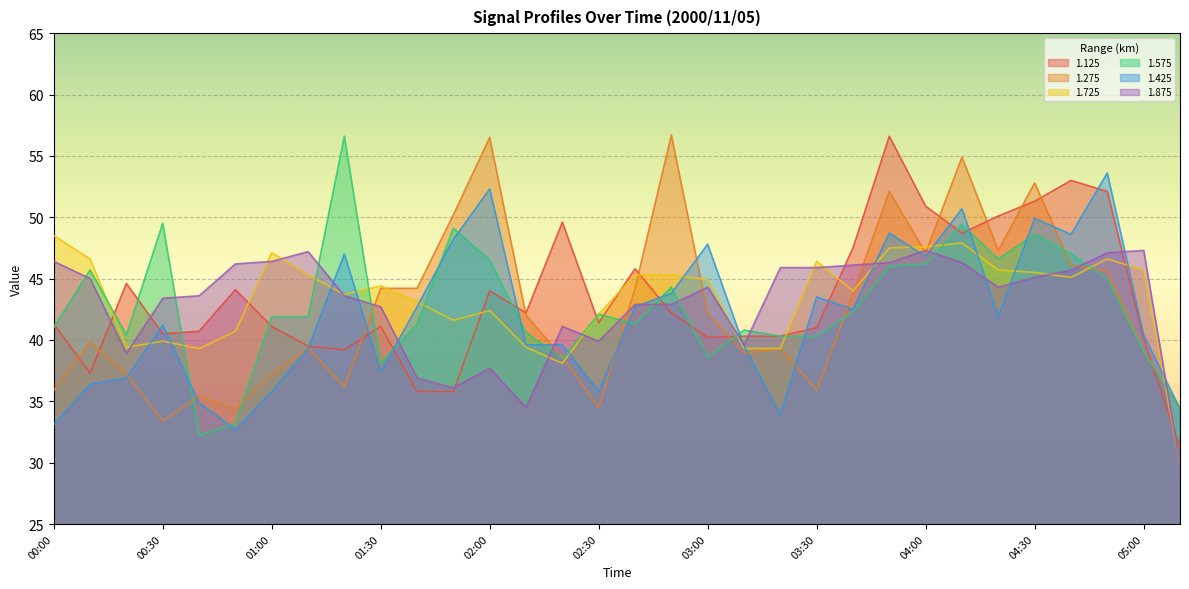

In 1.725, how many points are higher than both neighbors (excluding endpoints)?

7